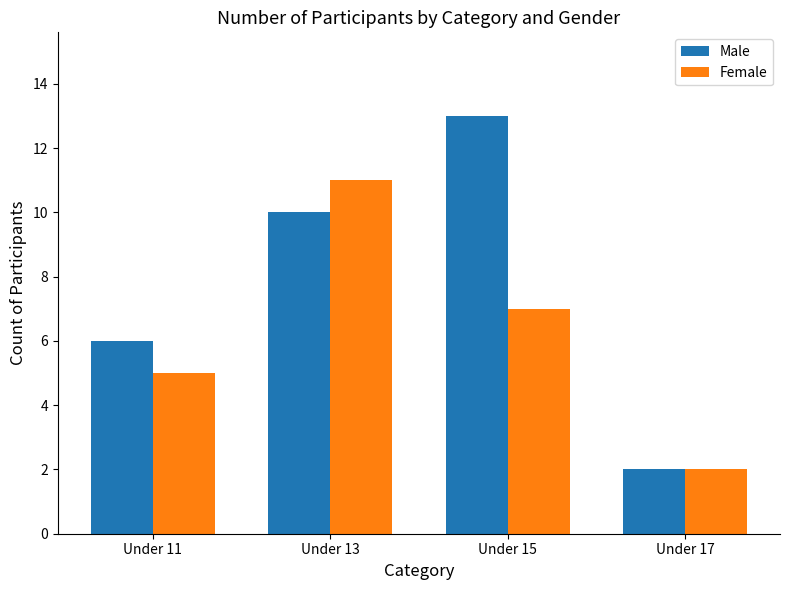

Read the Female value at Under 15.

7